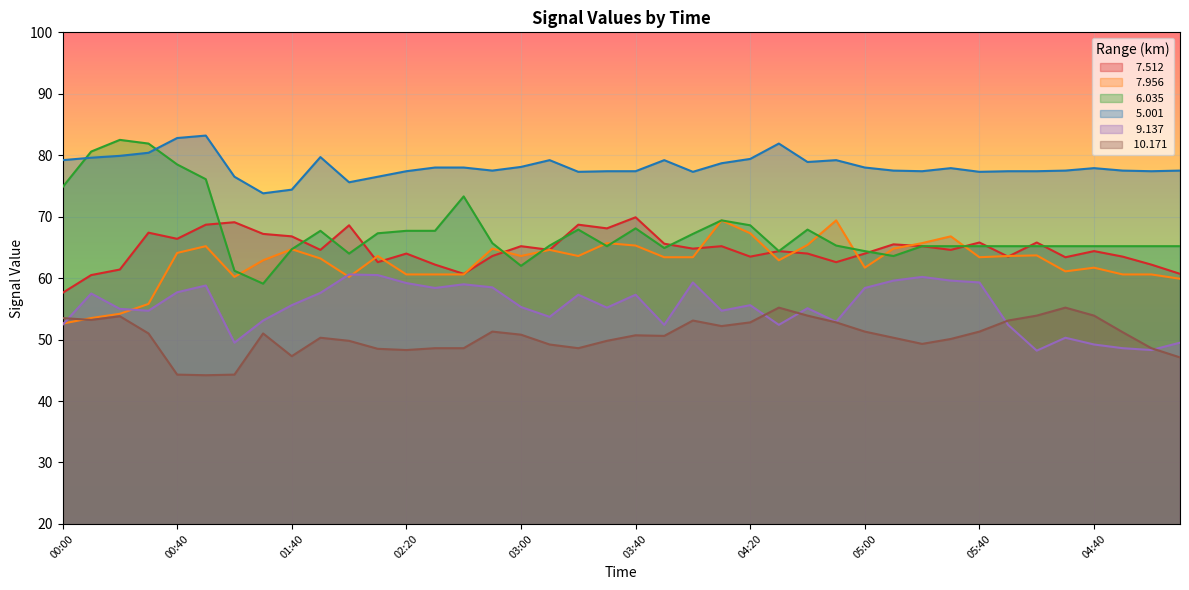

What is the average value of the   6.035 series?

67.7